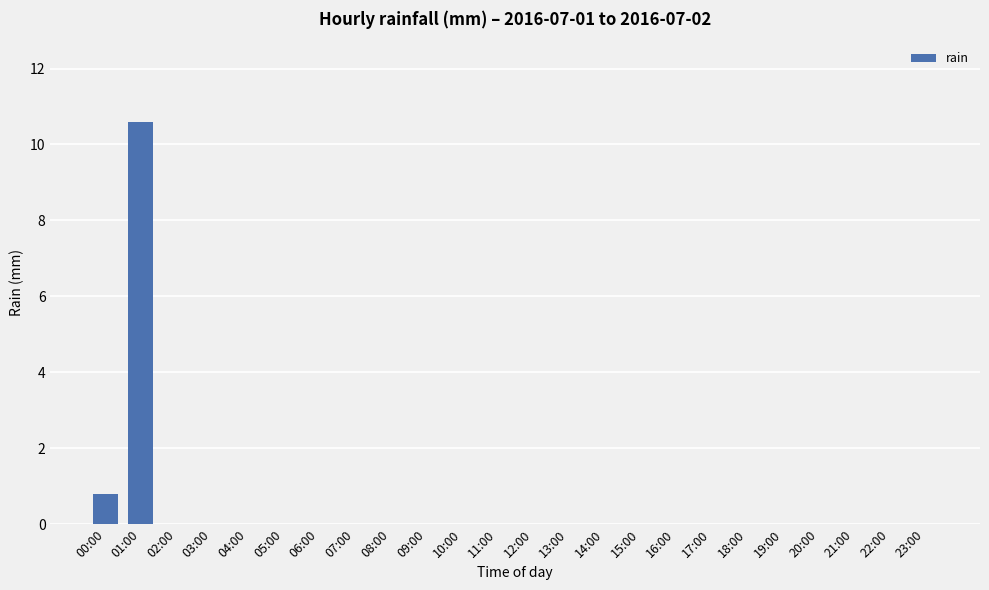

What is the sum of all values?

11.4